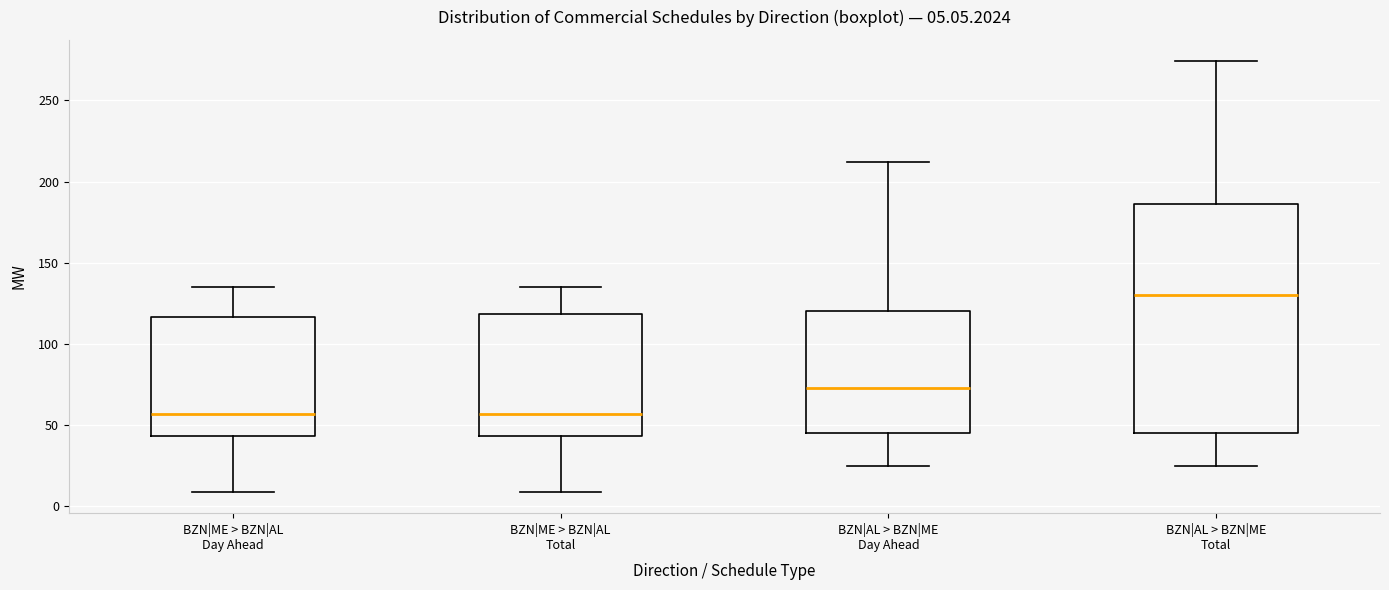

Which box is the tallest, from its lower edge to its upper edge?

BZN|AL > BZN|ME Total